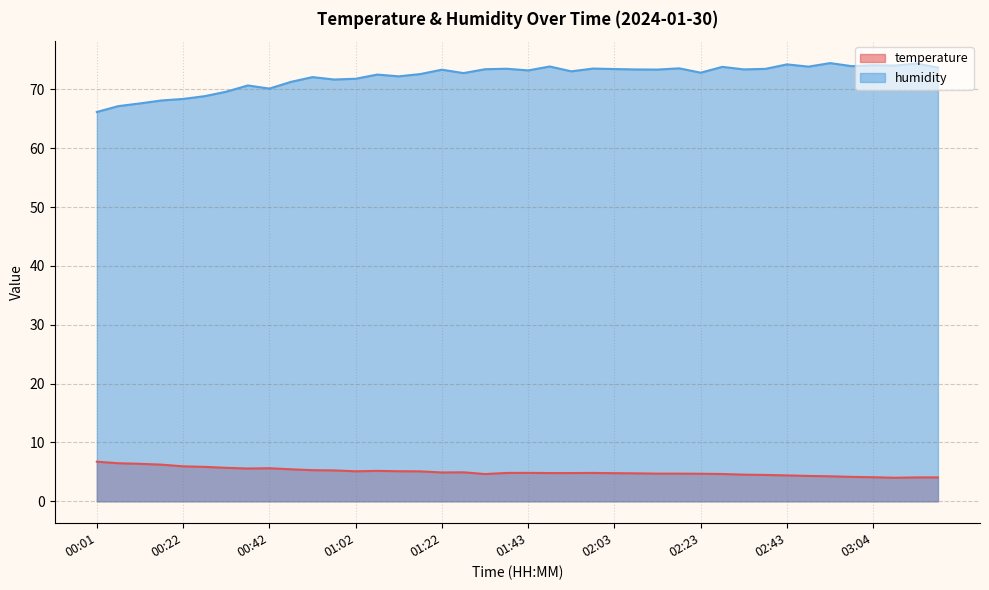

What is the label of the 33rd point from the right?

00:37